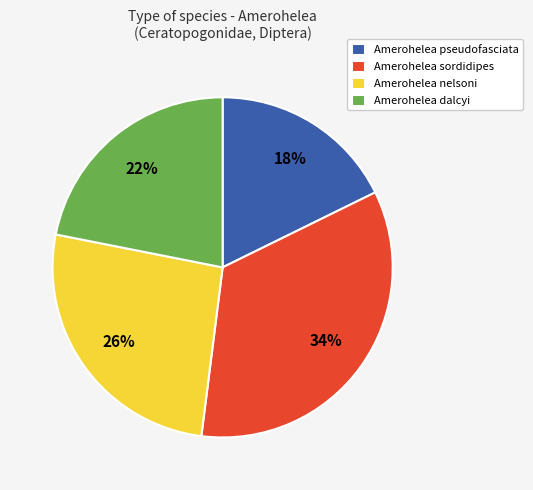

Is the sum of Amerohelea nelsoni and Amerohelea dalcyi greater than half?

No